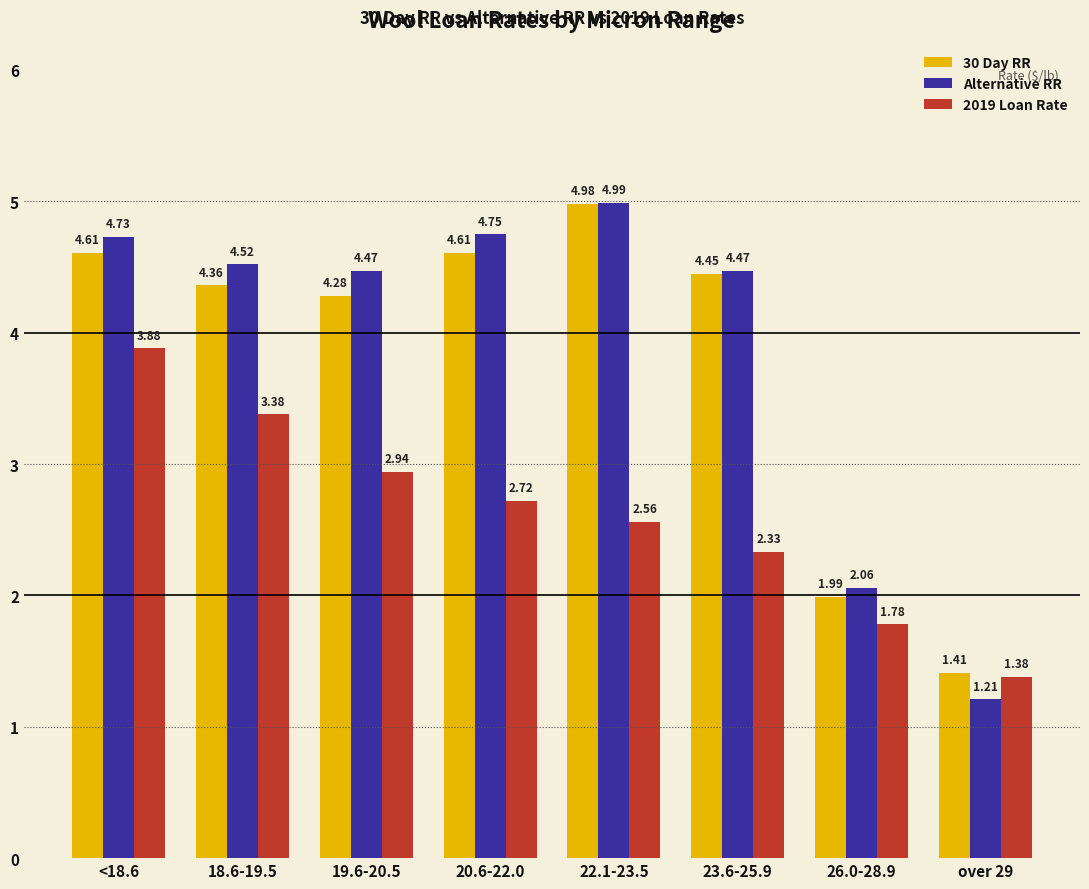

The value of 30 Day RR at 23.6-25.9 is 6.8. True or false?

False